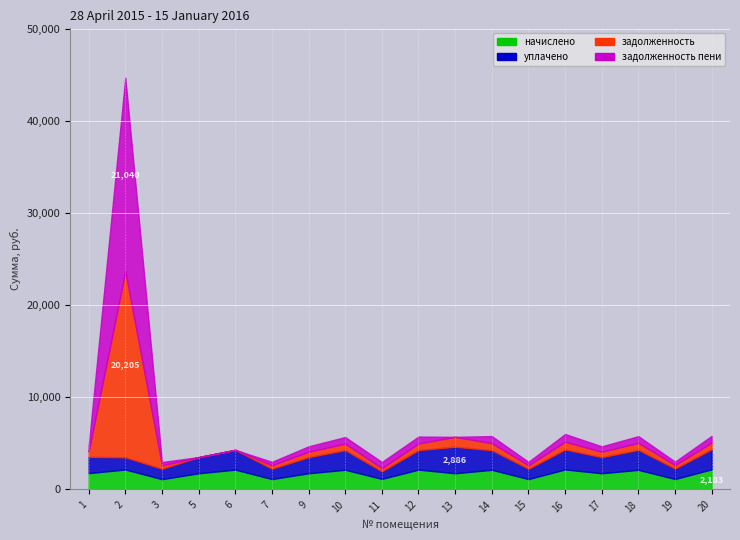

What is the value of the уплачено point at the 7th from the left?

1755.0